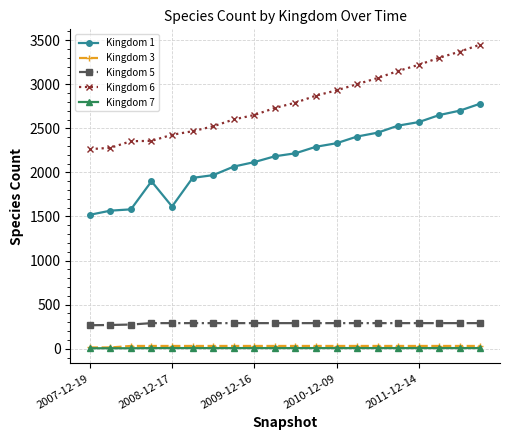

True or false: Kingdom 1 and Kingdom 7 cross at least once.

False